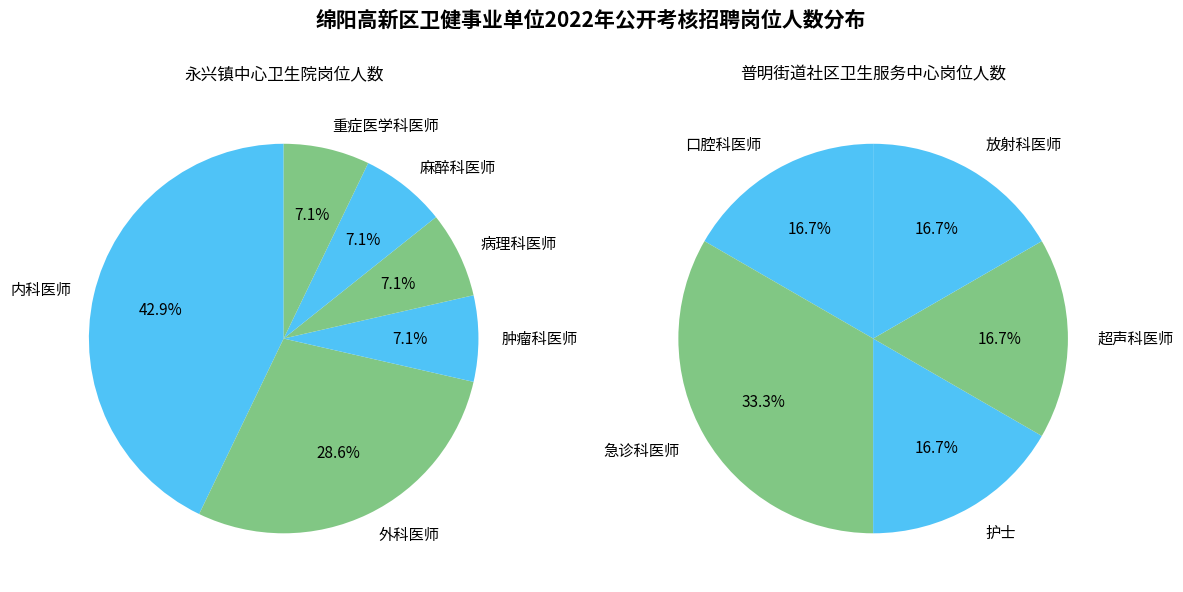

Count the number of slices in the pie.

11